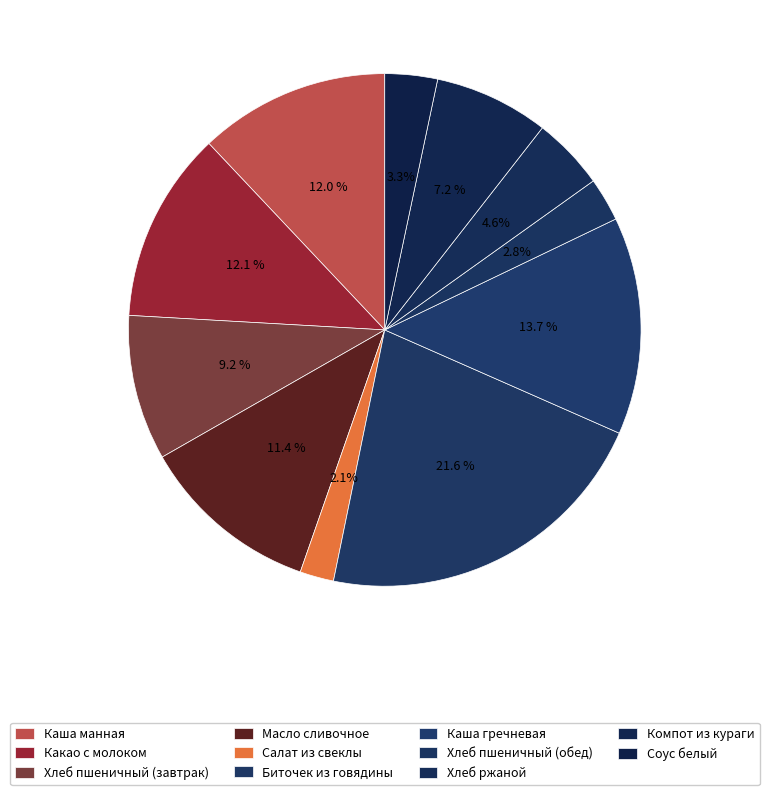

The Каша манная slice represents 12% of the pie. True or false?

True